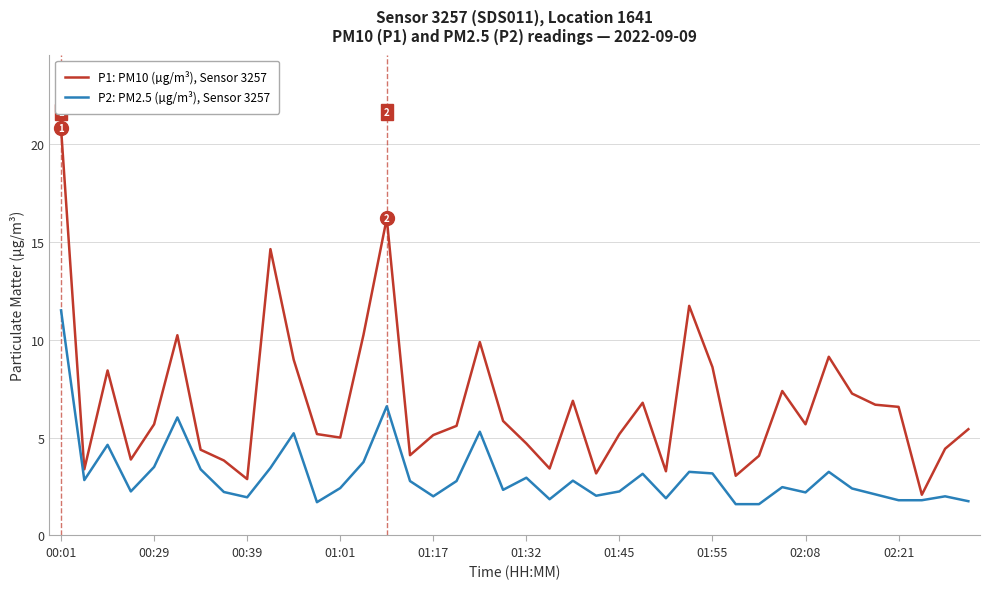

Which series has the largest total across all categories?

P1: PM10 (µg/m³), Sensor 3257